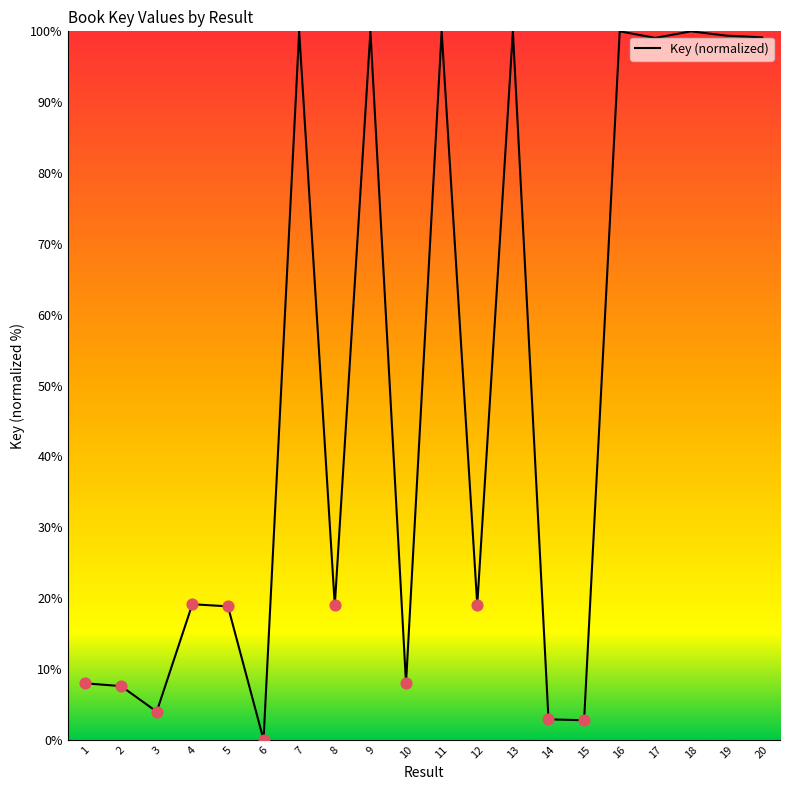

Which has a higher value, 13 or 17?

13